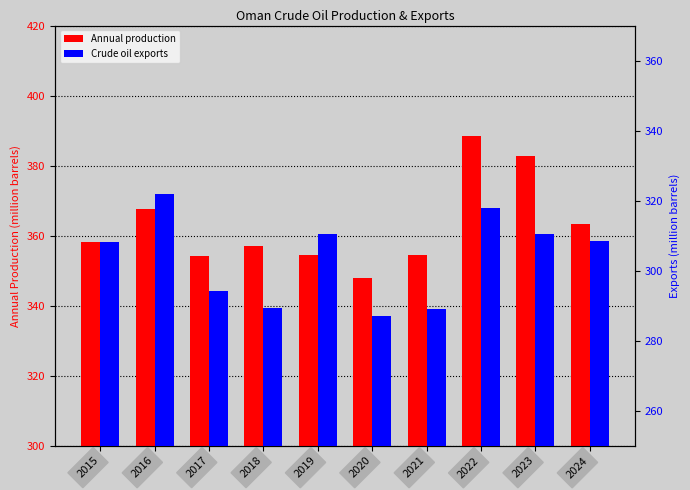

True or false: Annual production has a value of 186.5 at 2017.

False